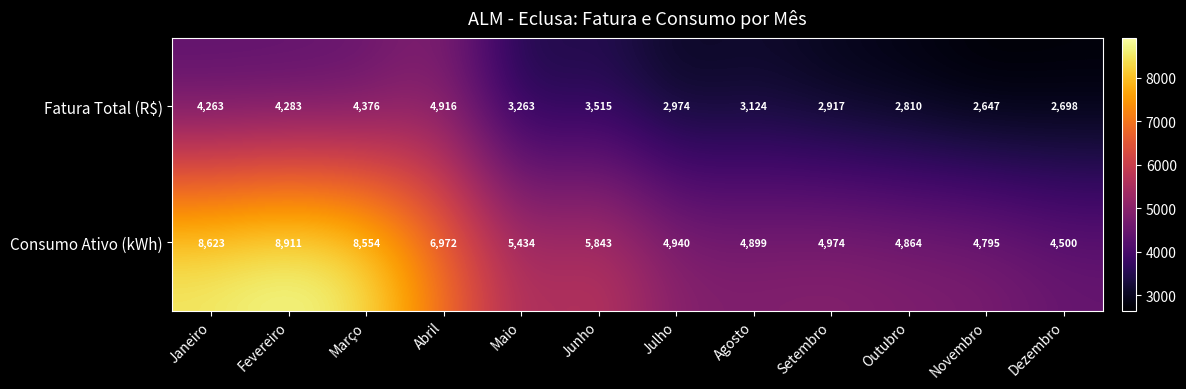

Which series has the largest total across all categories?

Consumo Ativo (kWh)